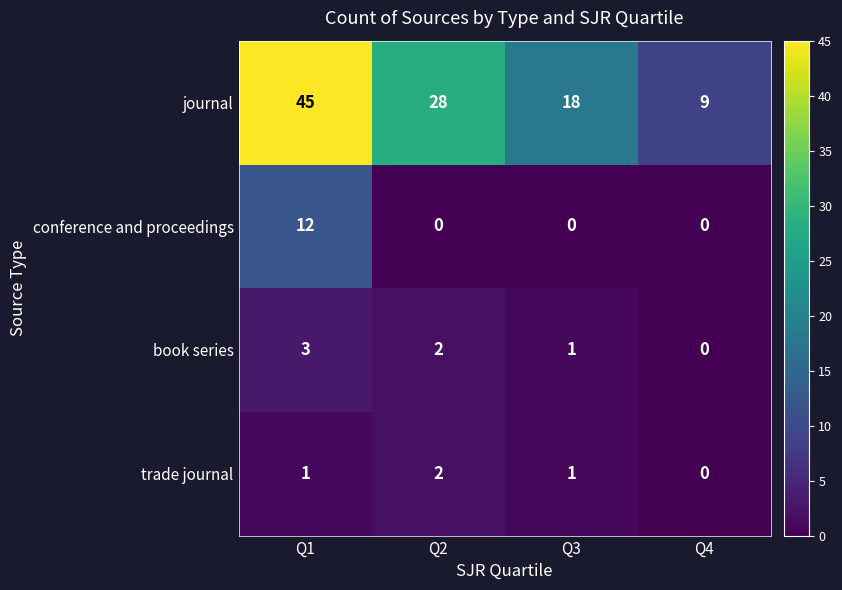

Reading right to left, what are all the values shown in this chart?

journal: Q4=9	Q3=18	Q2=28	Q1=45
conference and proceedings: Q4=0	Q3=0	Q2=0	Q1=12
book series: Q4=0	Q3=1	Q2=2	Q1=3
trade journal: Q4=0	Q3=1	Q2=2	Q1=1